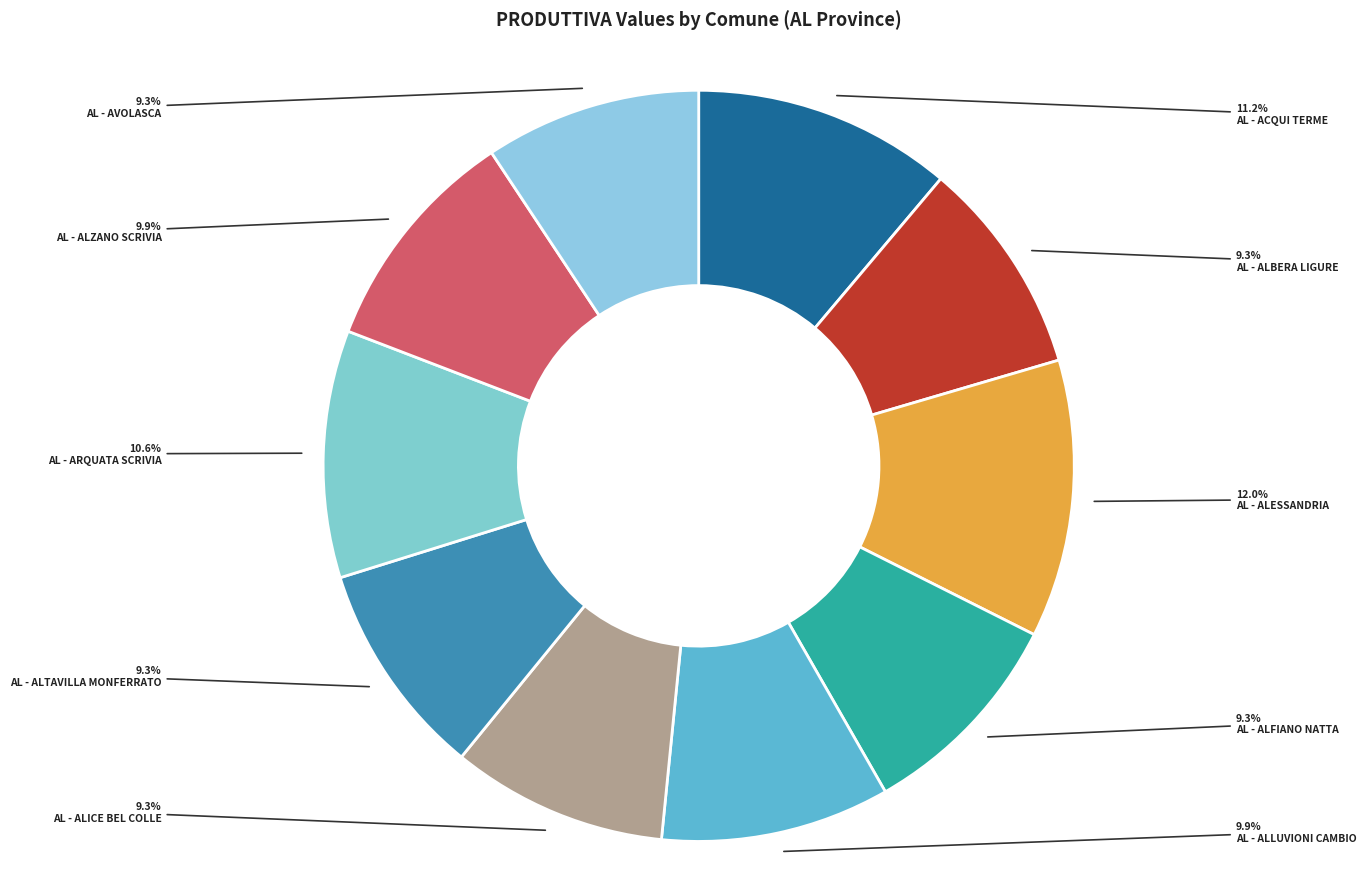

True or false: AL - ARQUATA SCRIVIA accounts for 11% of the total.

True